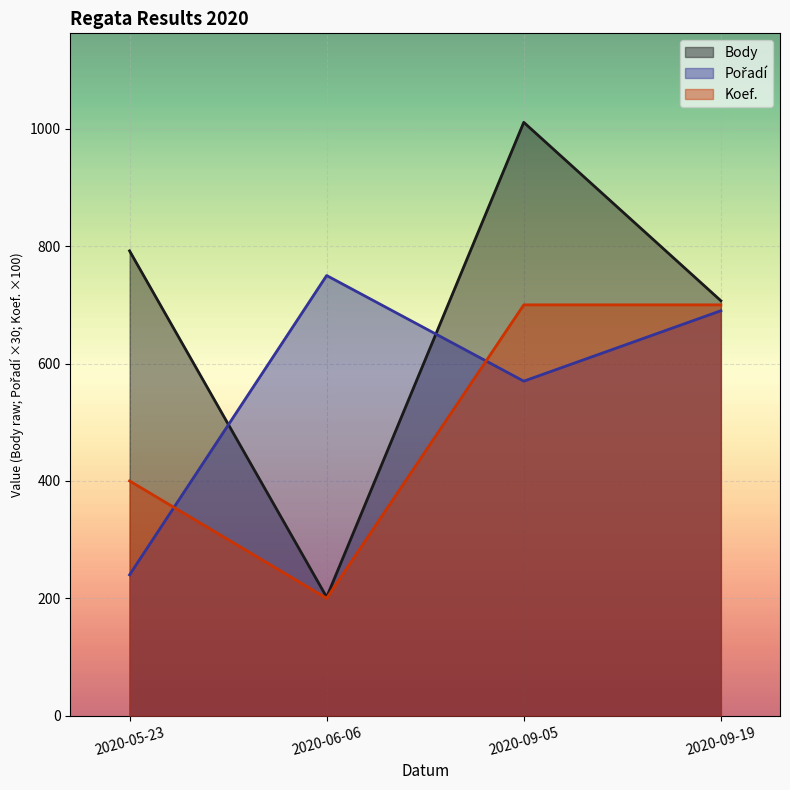

How many lines are shown in the chart?

3